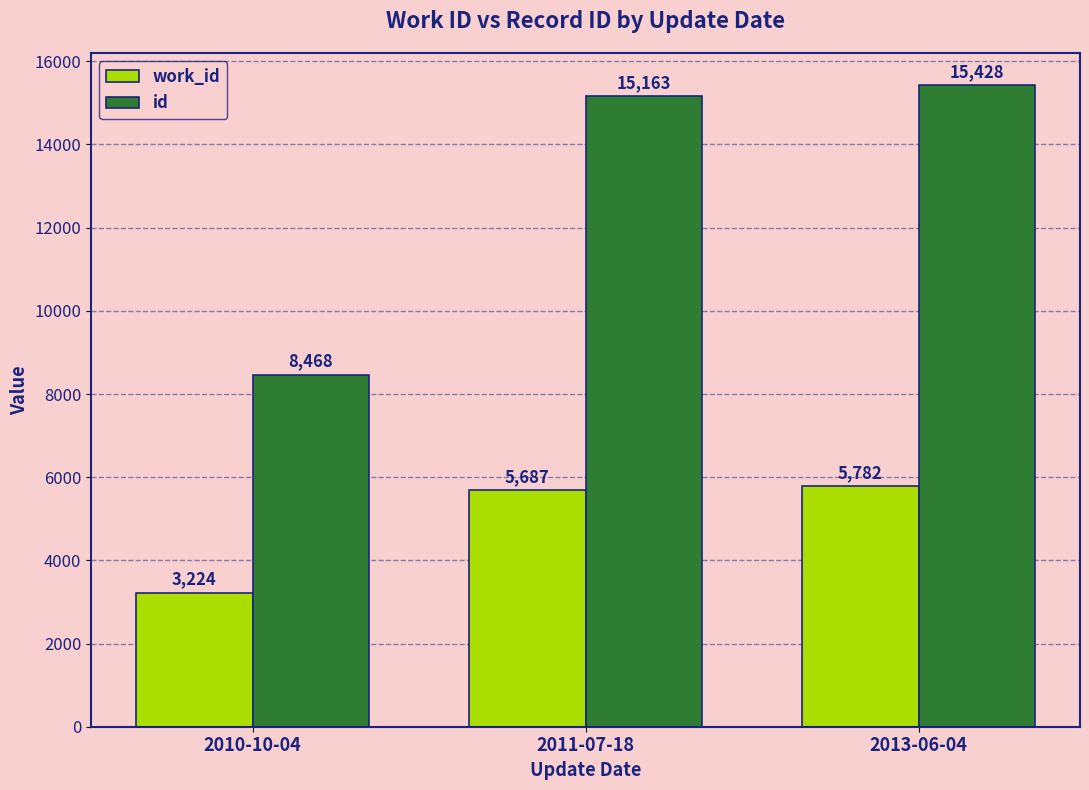

Read the work_id value at 2010-10-04, to the nearest 100.

3200